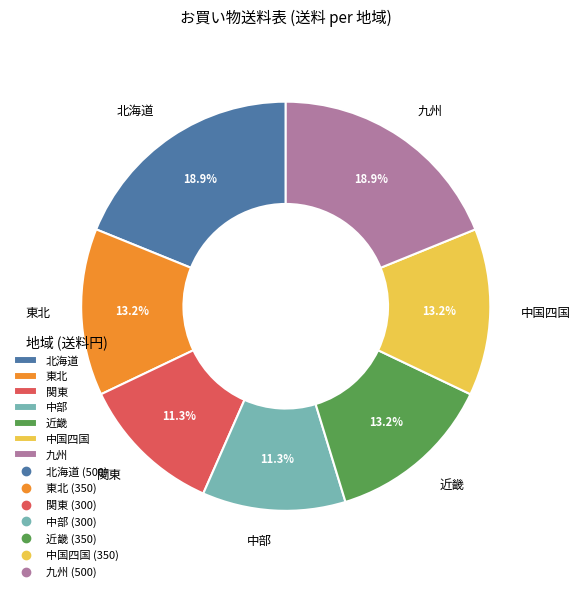

Combined, do 九州 and 北海道 account for over 50%?

No